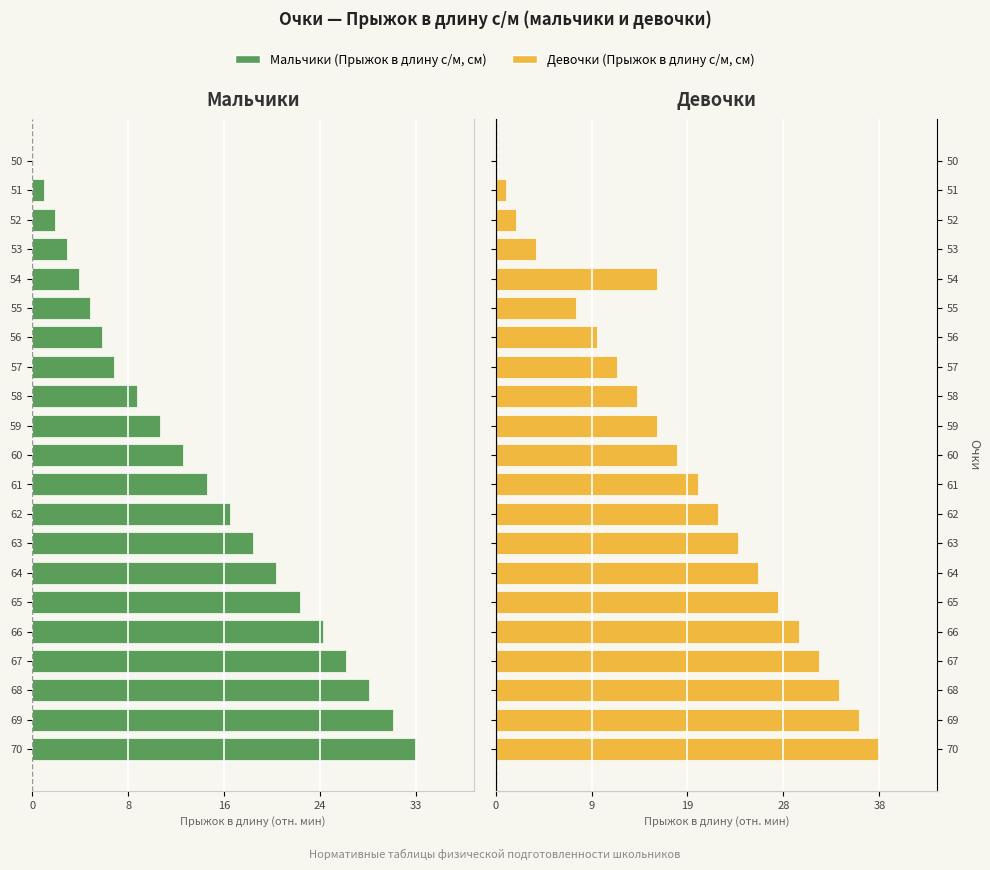

Reading left to right, extract all data points from this chart.

Мальчики (Прыжок в длину с/м, см): 33	31	29	27	25	23	21	19	17	15	13	11	9	7	6	5	4	3	2	1	0
Девочки (Прыжок в длину с/м, см): 38	36	34	32	30	28	26	24	22	20	18	16	14	12	10	8	16	4	2	1	0